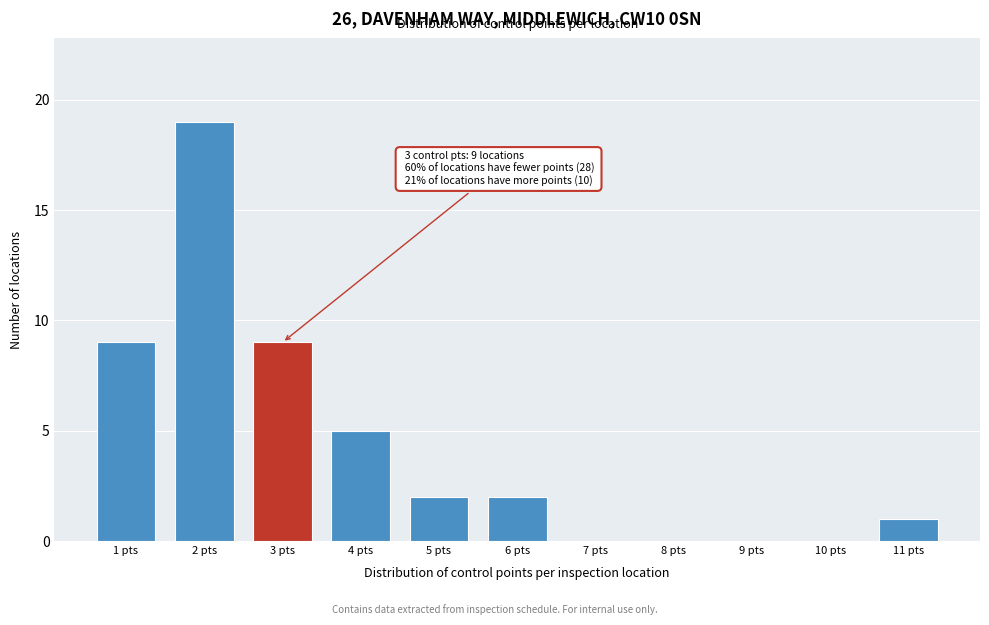

Reading left to right, what are all the values shown in this chart?

1 pts=9	2 pts=19	3 pts=9	4 pts=5	5 pts=2	6 pts=2	7 pts=0	8 pts=0	9 pts=0	10 pts=0	11 pts=1